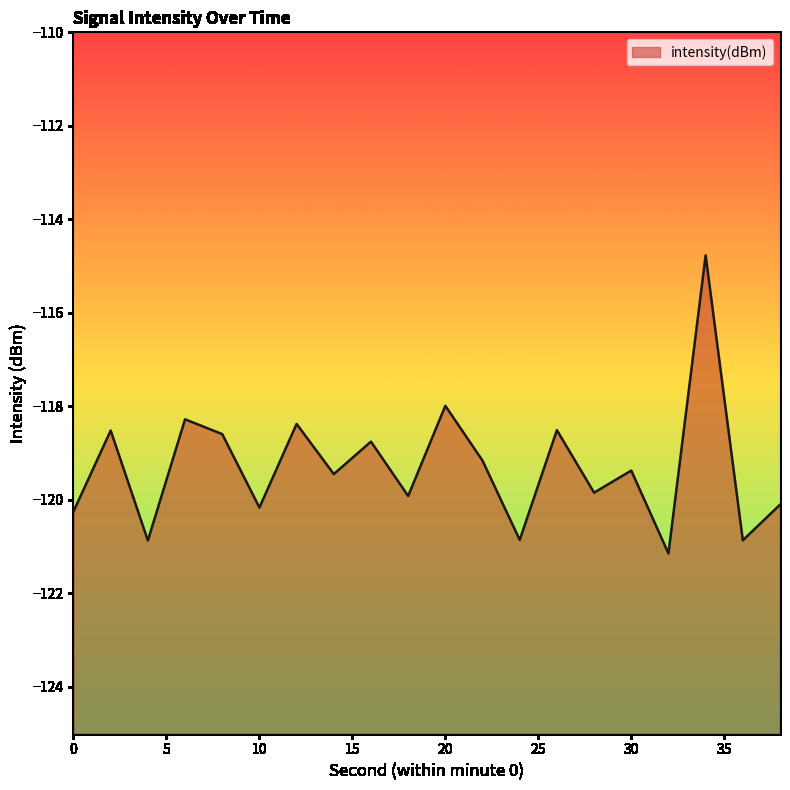

What is the difference between the second highest and second lowest values?

2.9